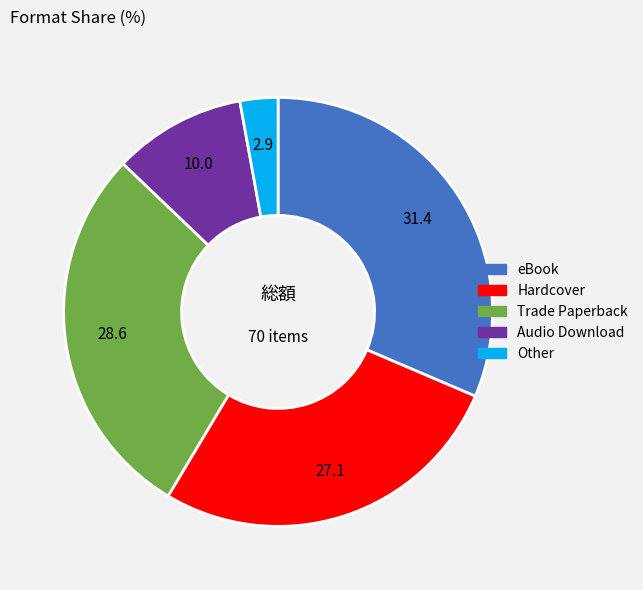

Do Hardcover and Other together represent more than half of the pie?

No